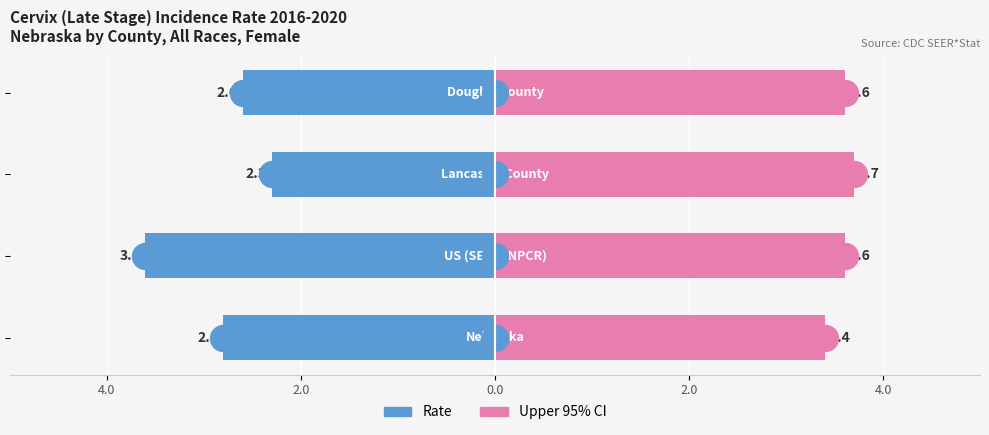

Which series has the widest spread of Y values?

Rate